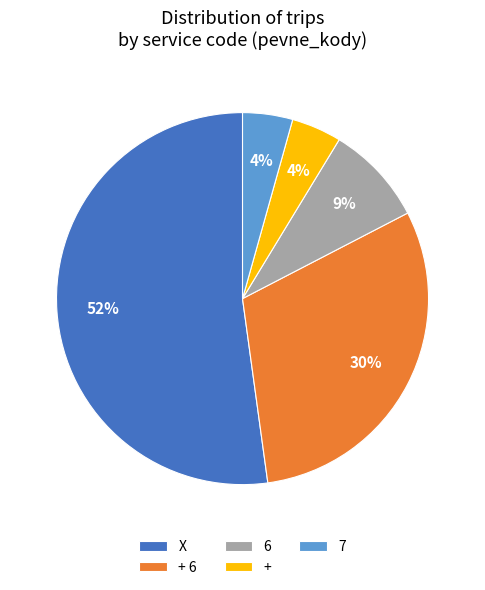

To the nearest percent, what is the average slice percentage?

20%